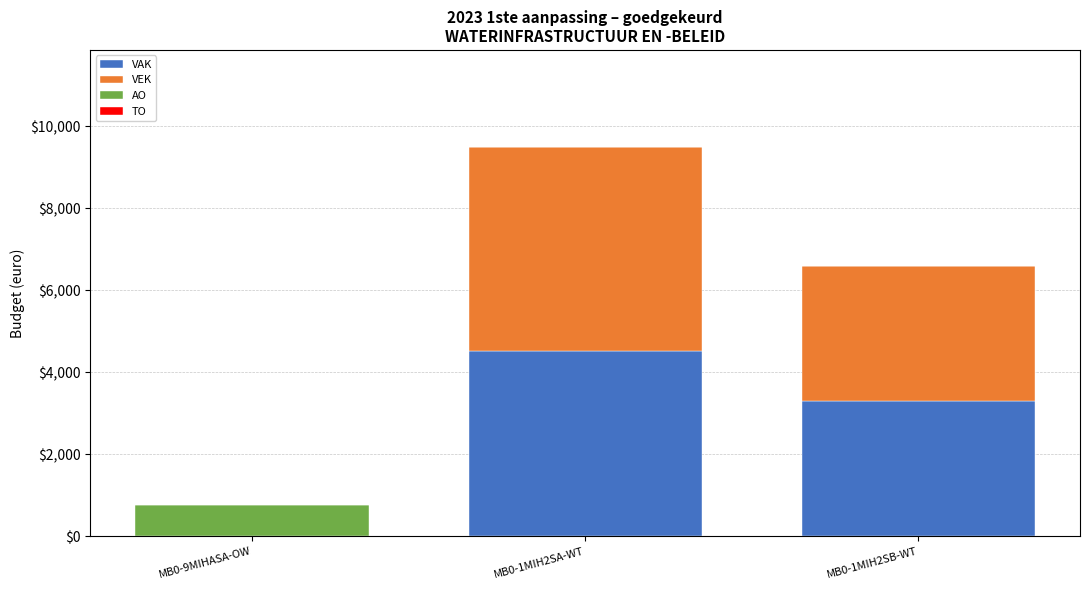

What is the highest value of the VAK series?

4526